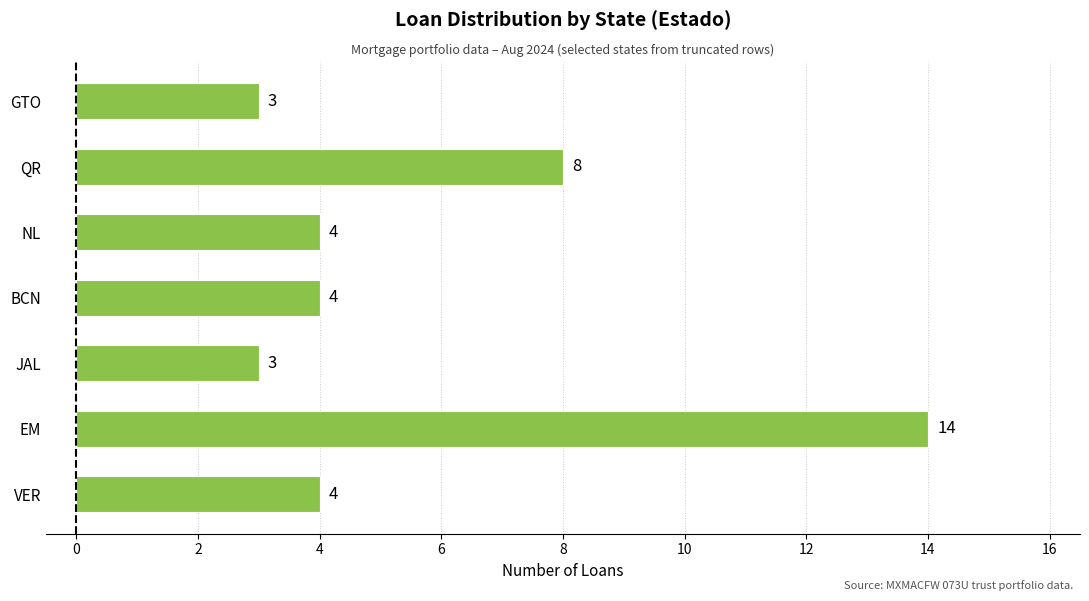

Reading bottom to top, list all the values displayed in this chart.

VER=4	EM=14	JAL=3	BCN=4	NL=4	QR=8	GTO=3